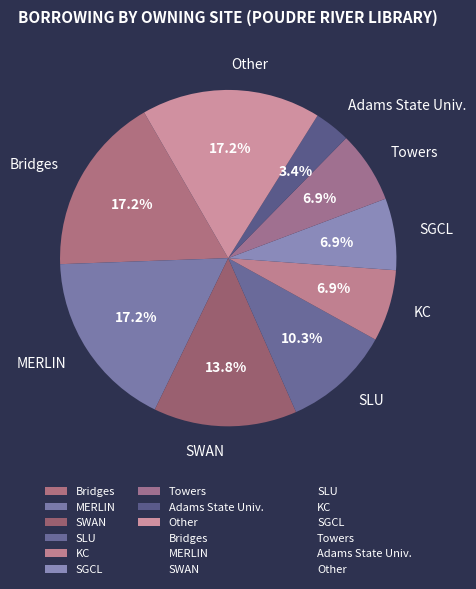

How many slices are in this pie chart?

9